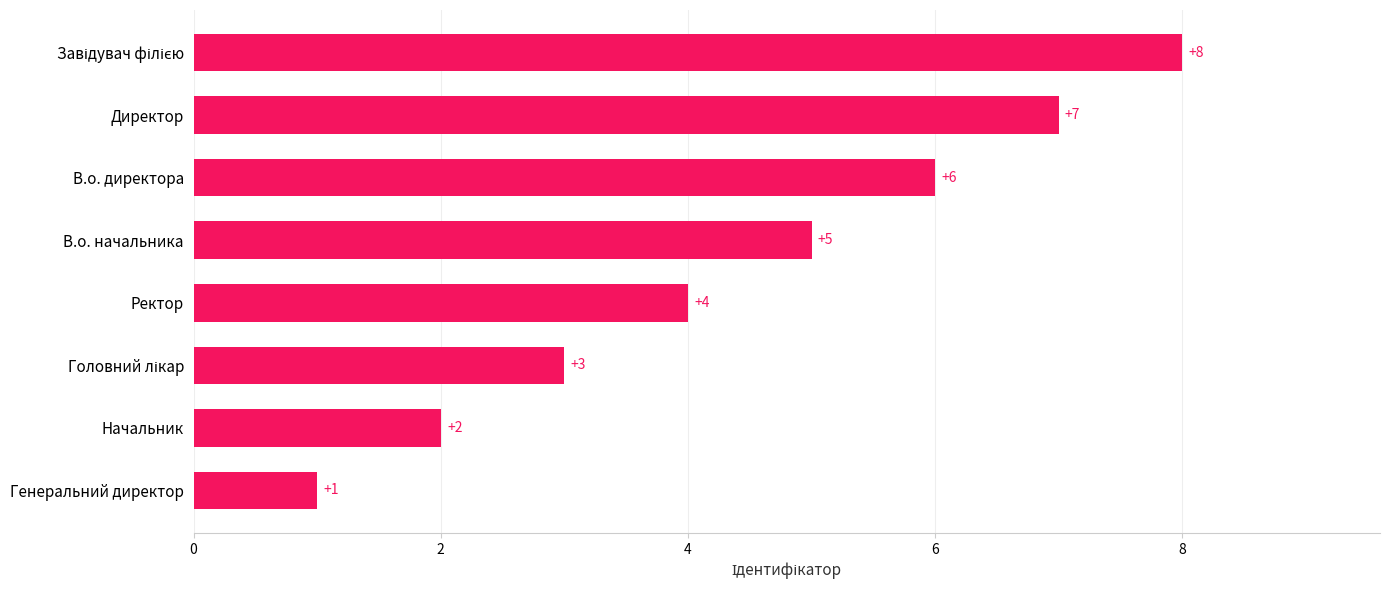

True or false: the data shows 1 at Начальник.

False